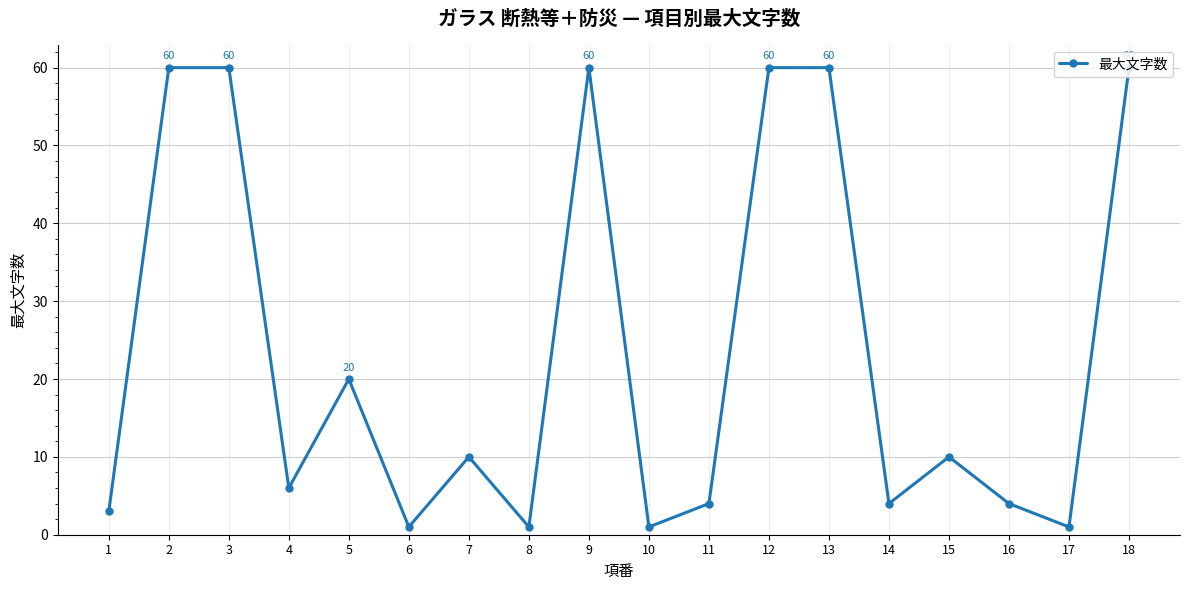

The chart shows a value of 1 at 1. True or false?

False